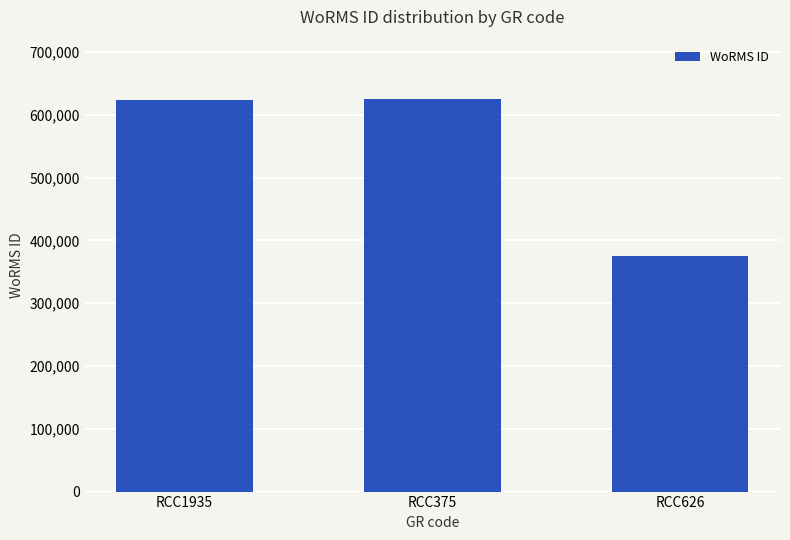

Does the chart contain any negative values?

No